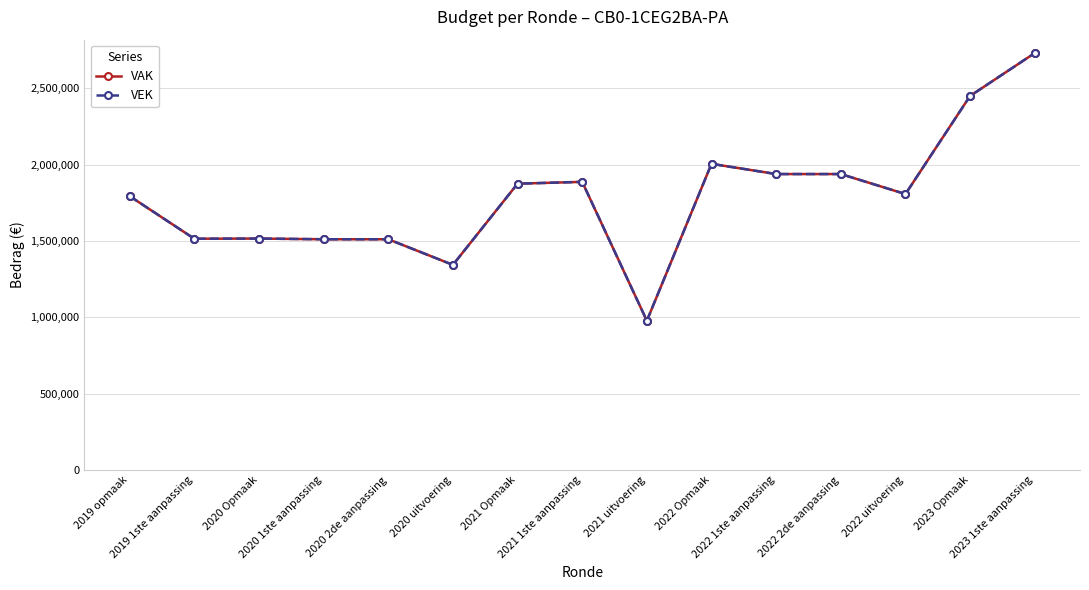

True or false: VEK and VAK intersect in this chart.

False